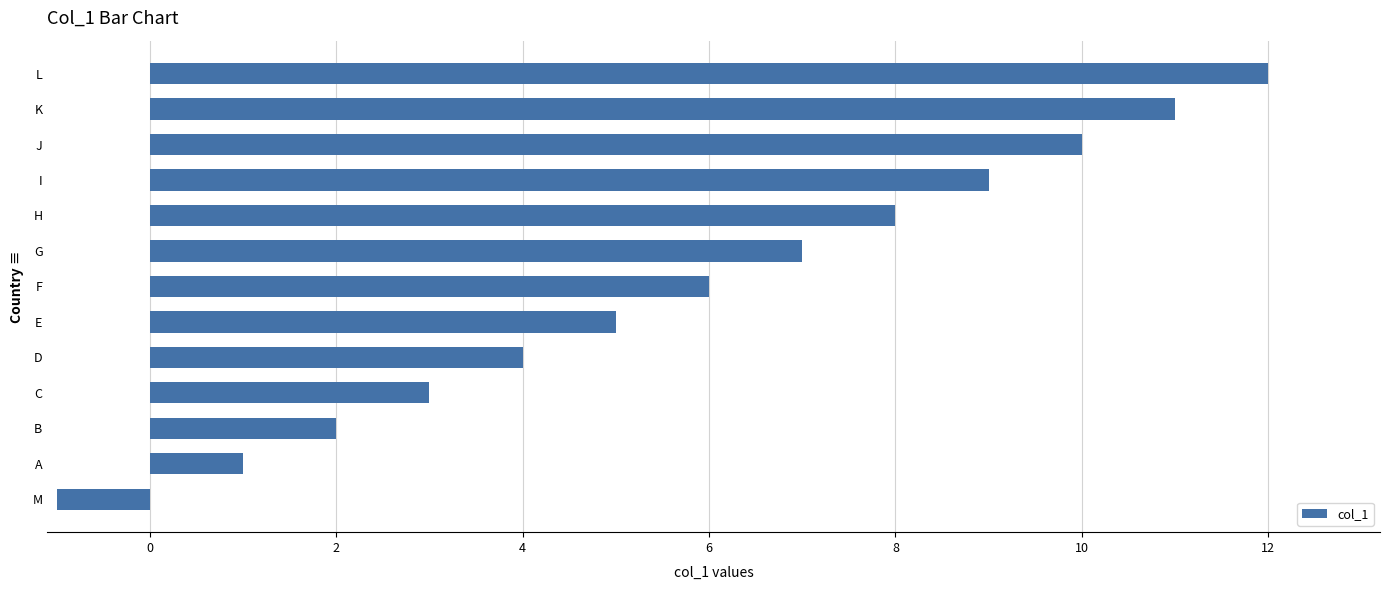

At which label is the value closest to 5?

E